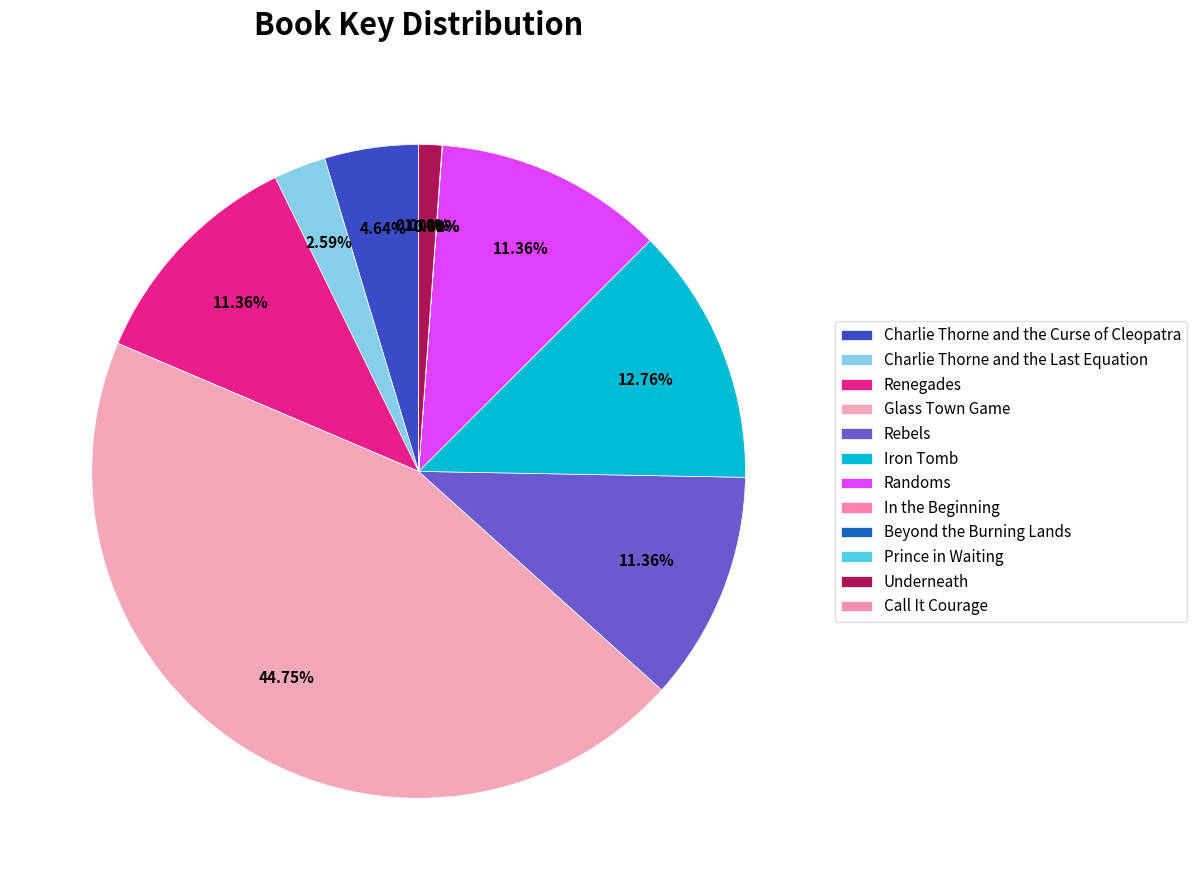

What is the smallest slice in the pie chart?

Prince in Waiting